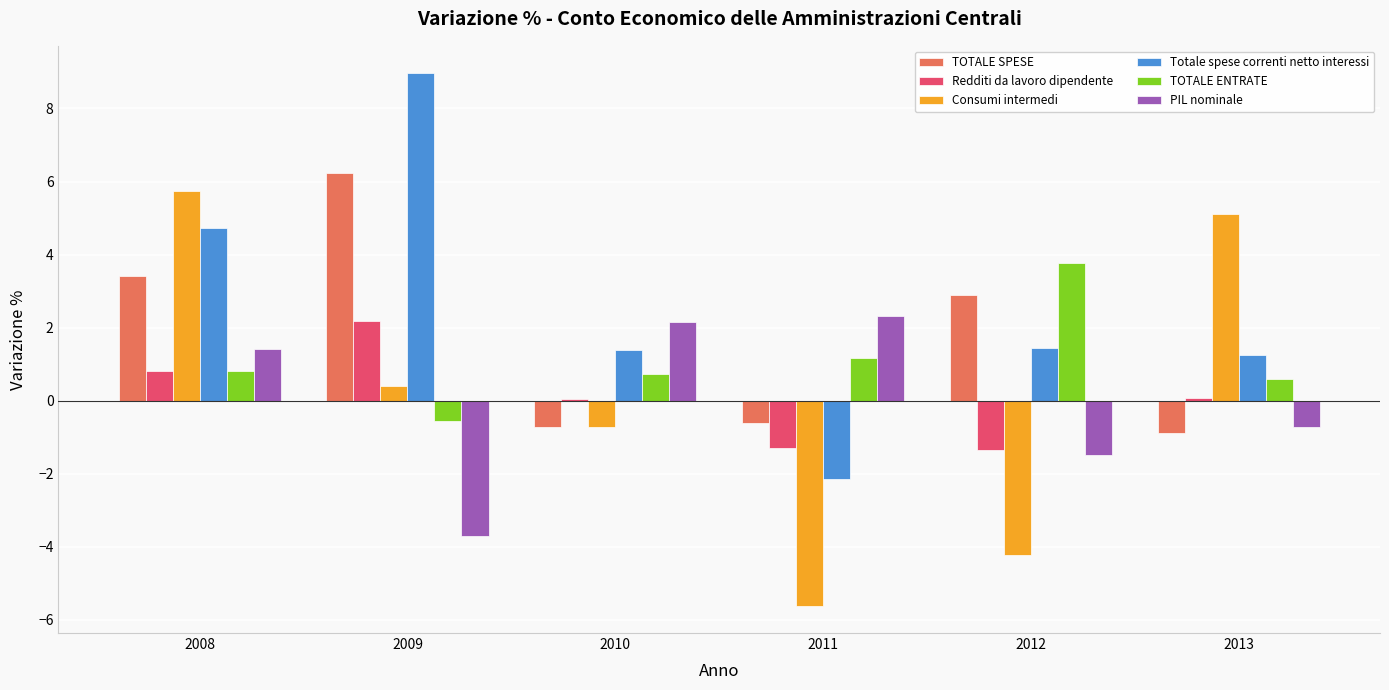

What is the sum of the Totale spese correnti netto interessi values at 2010 and 2009?

10.4